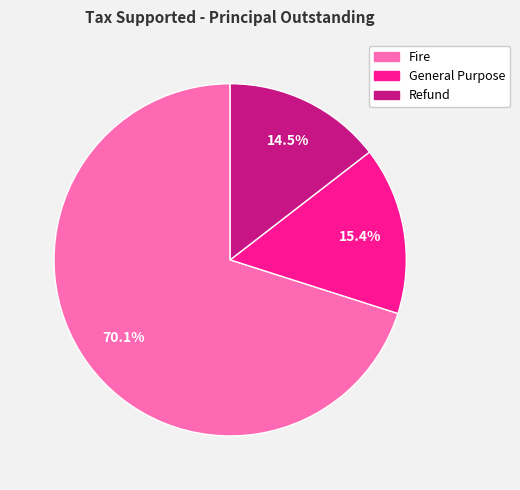

What percentage do General Purpose and Fire together represent?

85.5%